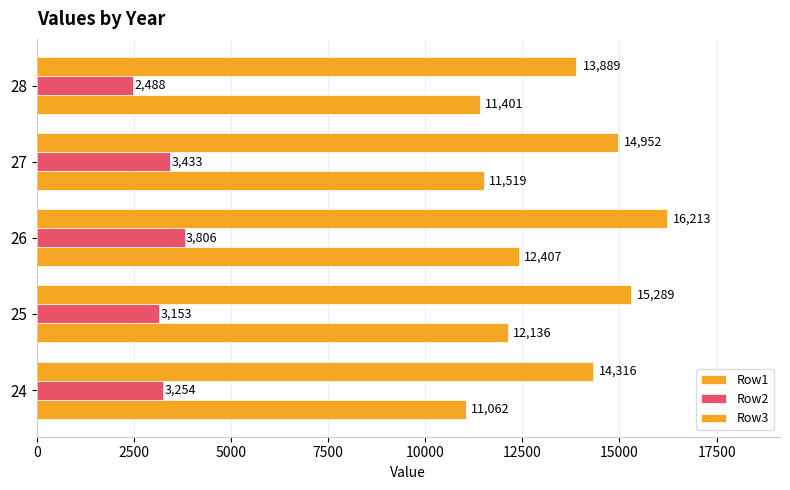

What is the average value of the Row3 series?

14932